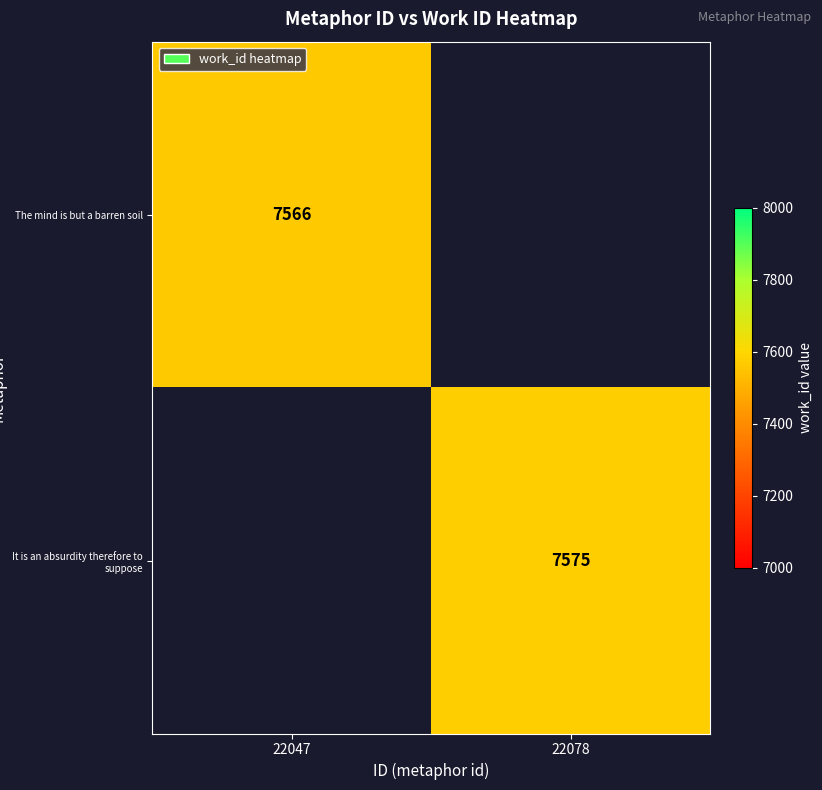

True or false: The mind is but a barren soil has a value of 12792 at 22047.

False